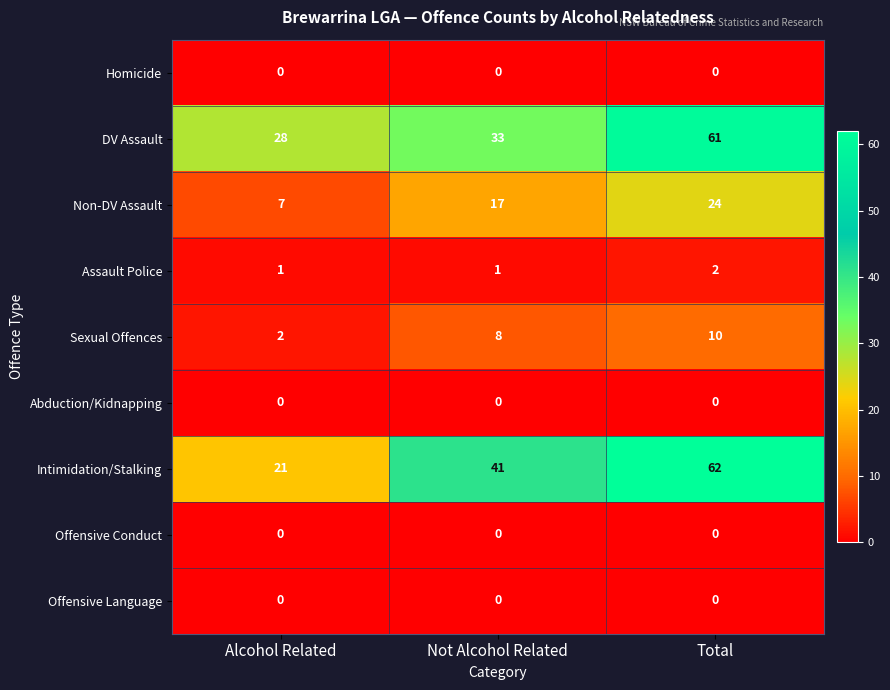

The Homicide series shows 0 at Total. True or false?

True